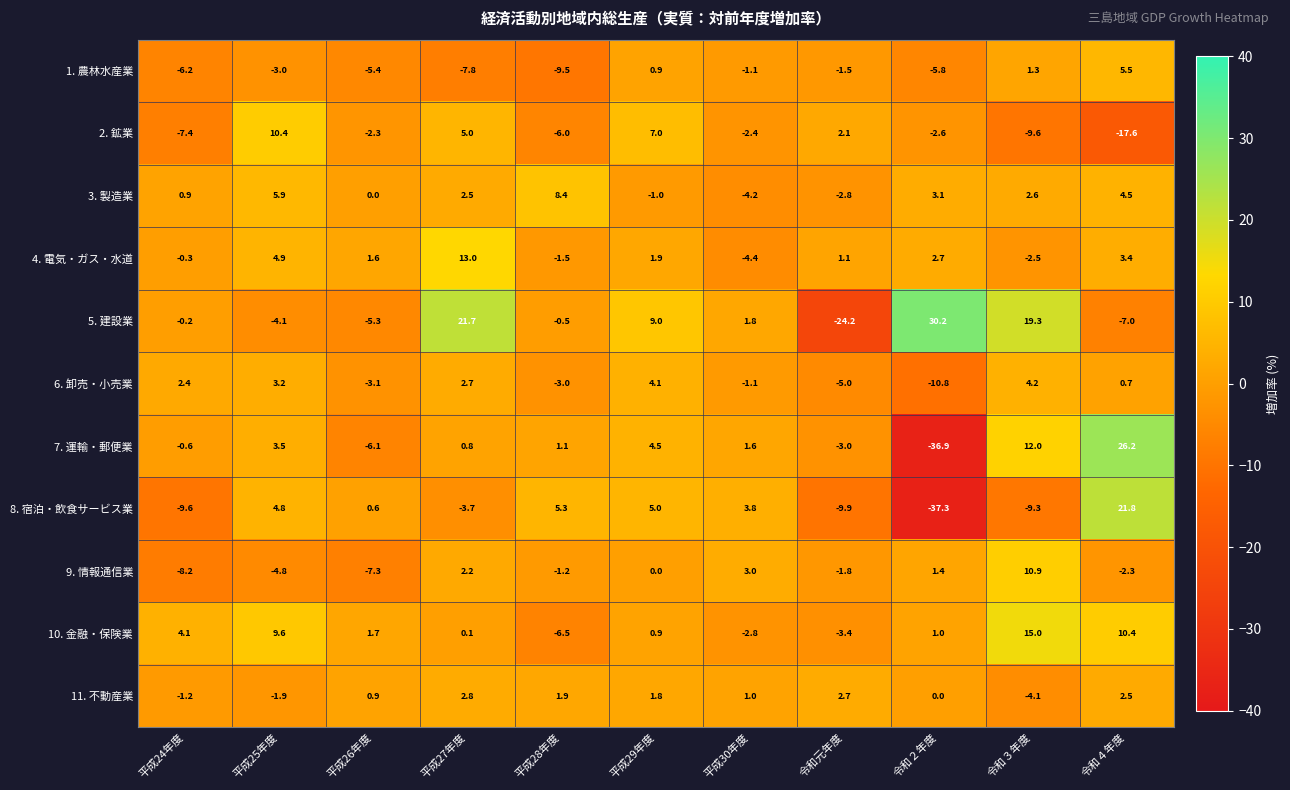

What is the difference between the highest and lowest values at 平成30年度?

8.2